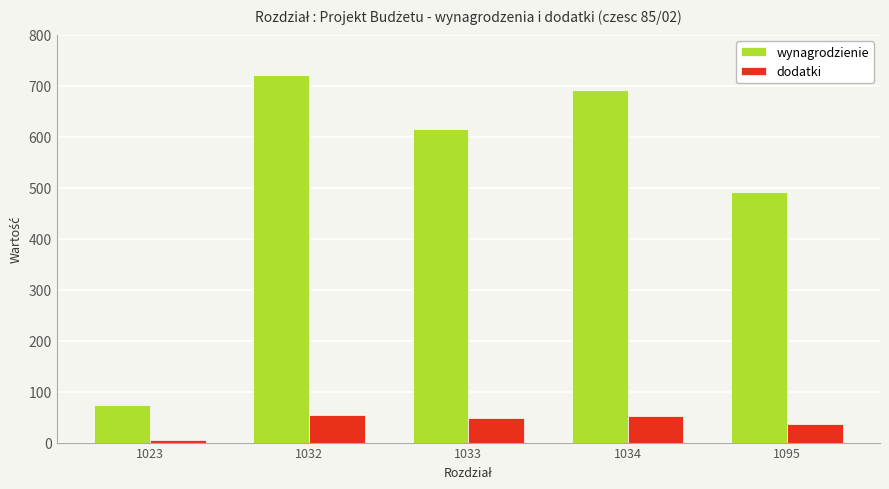

What is the difference between the second highest and minimum values in the wynagrodzienie series?

617